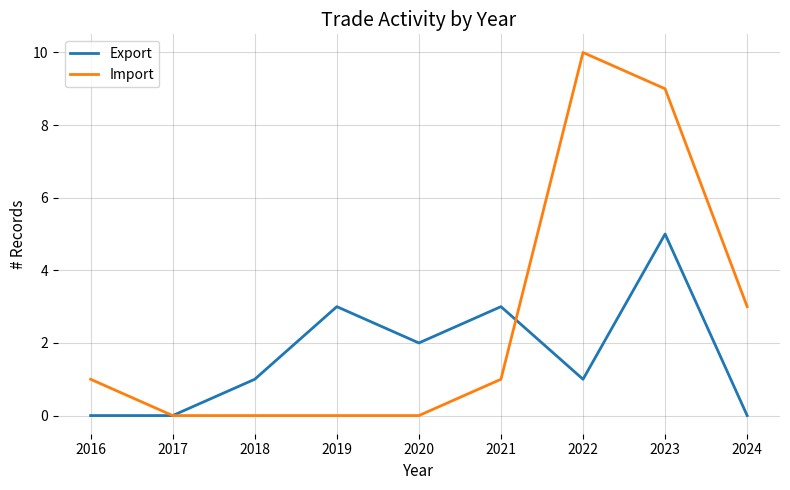

Which series ends up on top after the final intersection of Export and Import?

Import